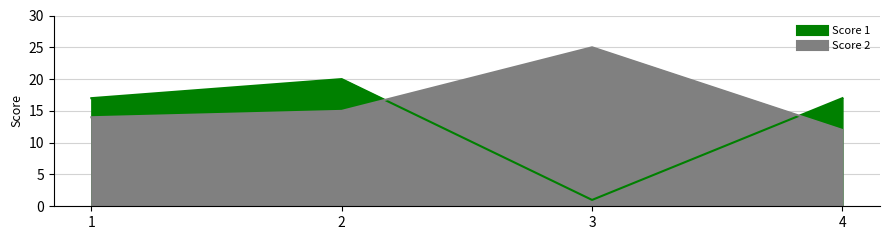

Does the chart have visible grid lines?

Yes